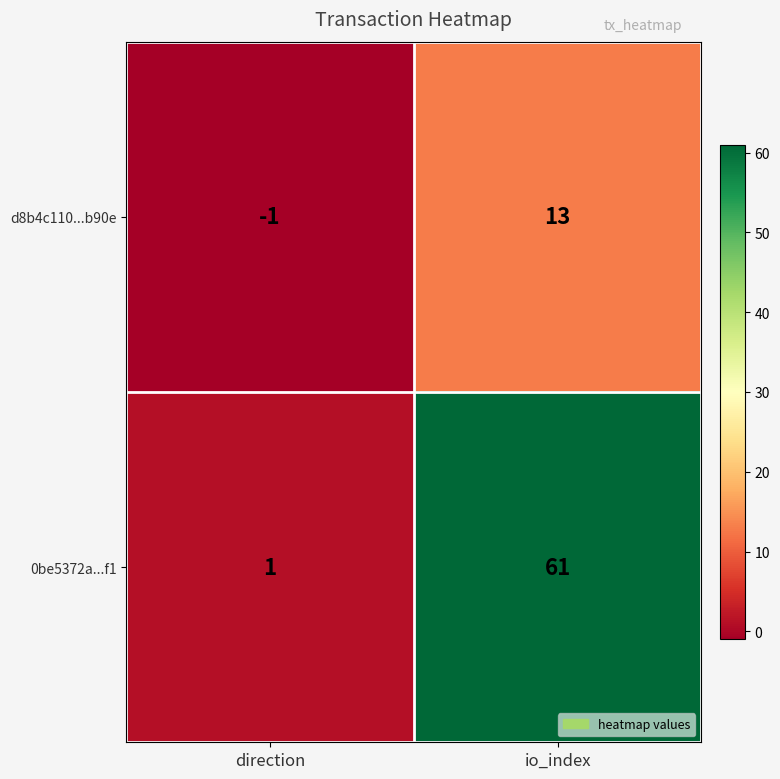

What is the difference between the highest and lowest values at direction?

2